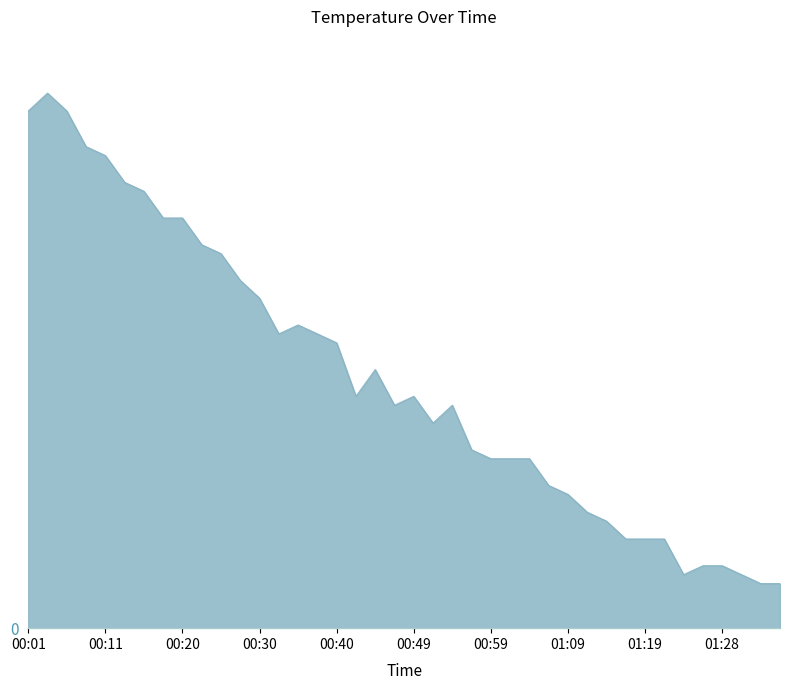

Does the chart display data point markers on the line(s)?

No